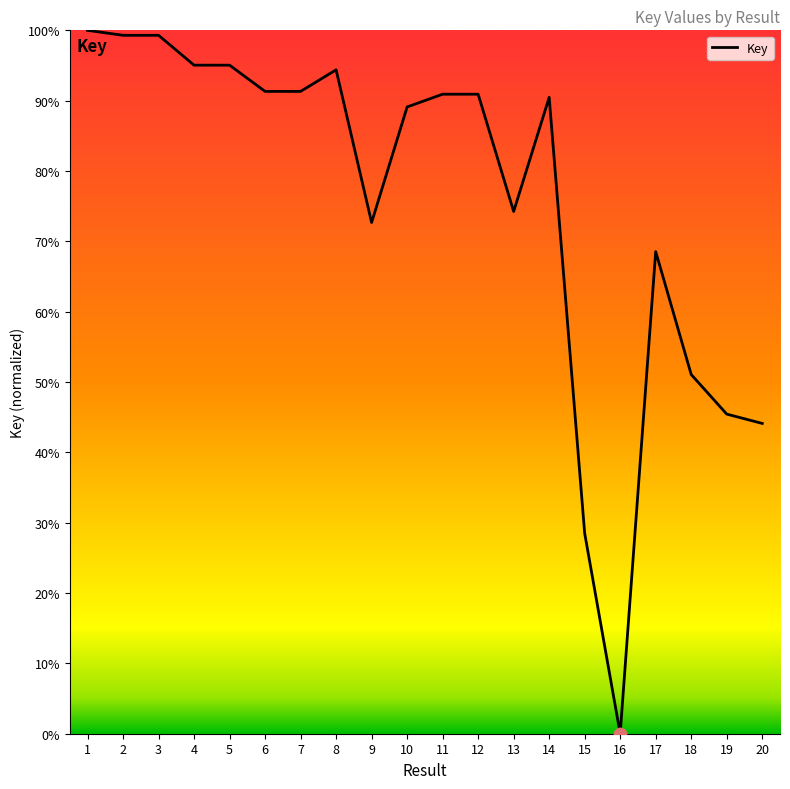

Between 9 and 6, which is larger?

6